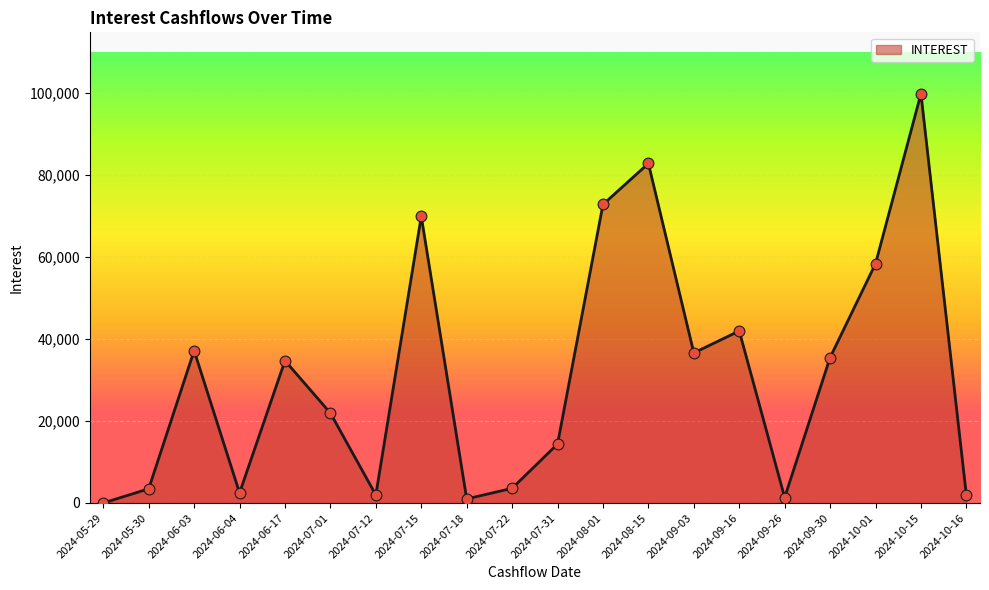

Between 2024-05-29 and 2024-08-15, which is larger?

2024-08-15